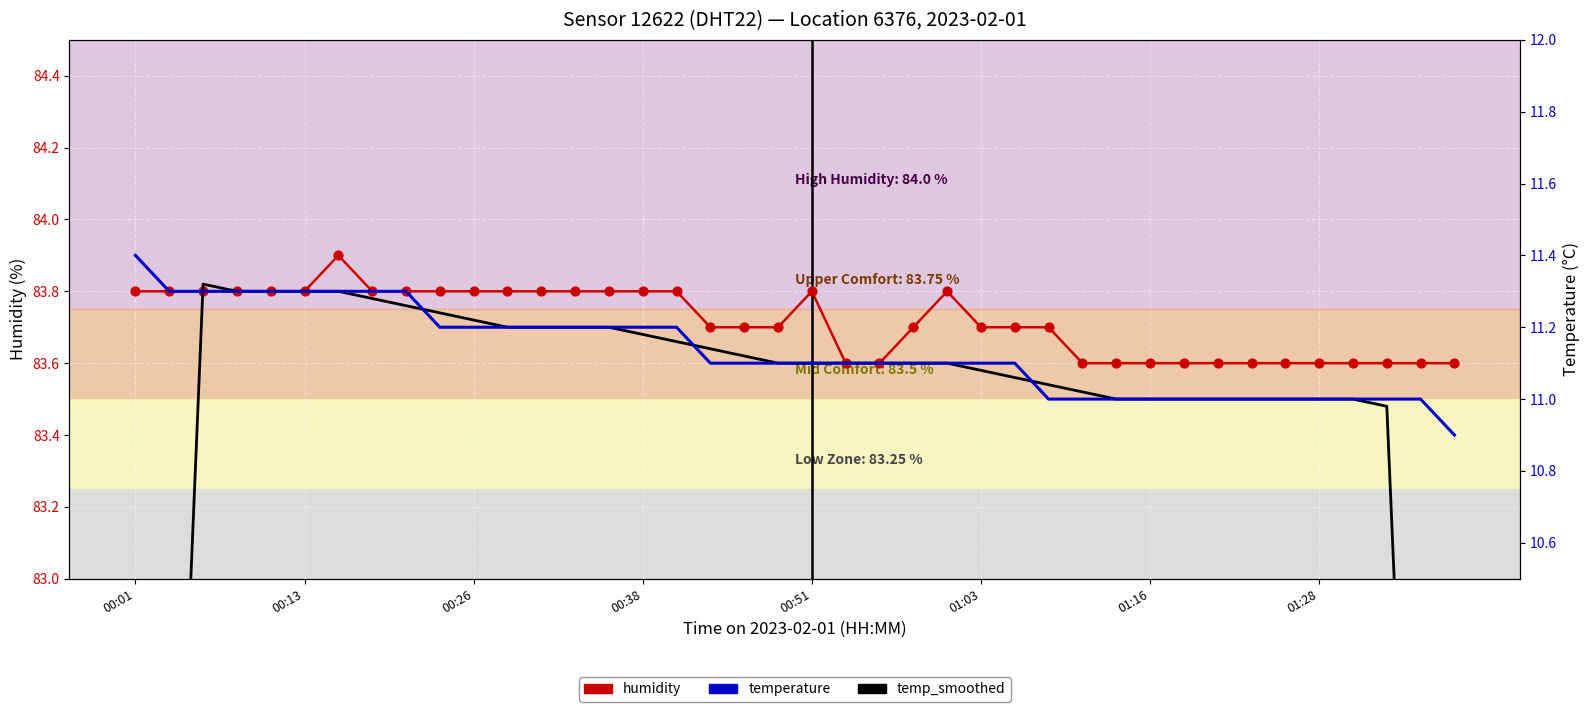

Which series has the largest total across all categories?

humidity